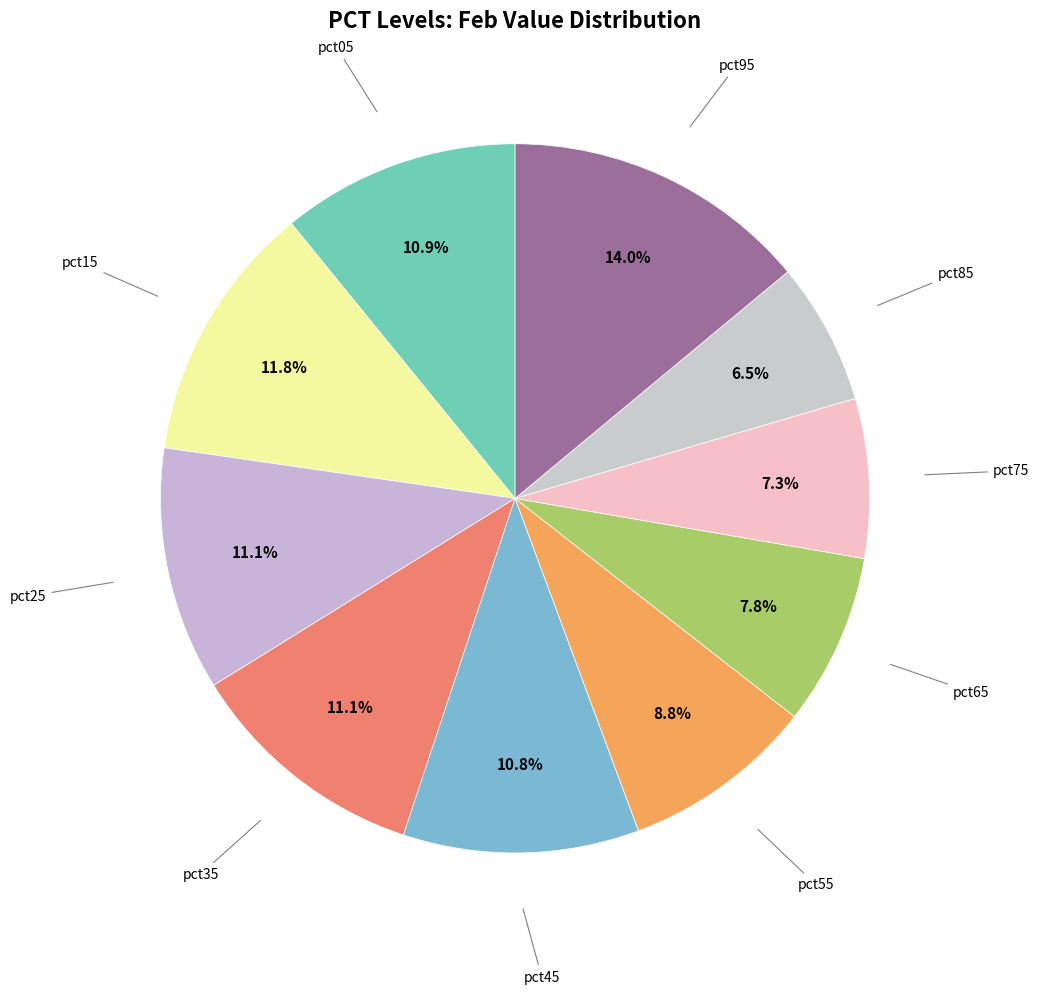

Which category has the biggest portion of the pie?

pct95